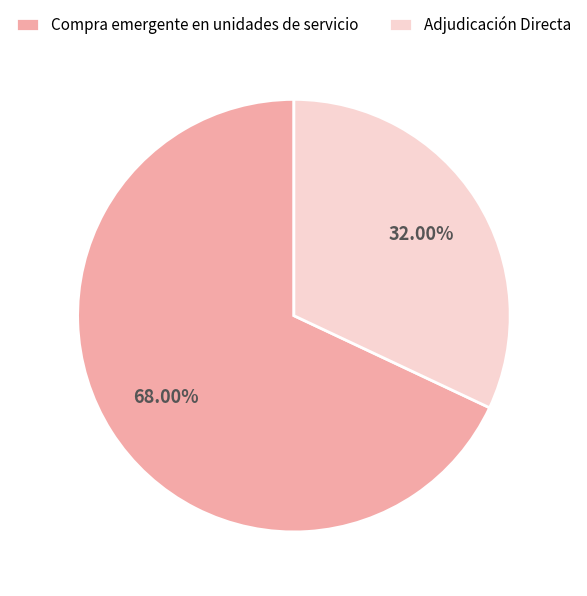

Is there any slice that represents more than half of the pie?

Yes